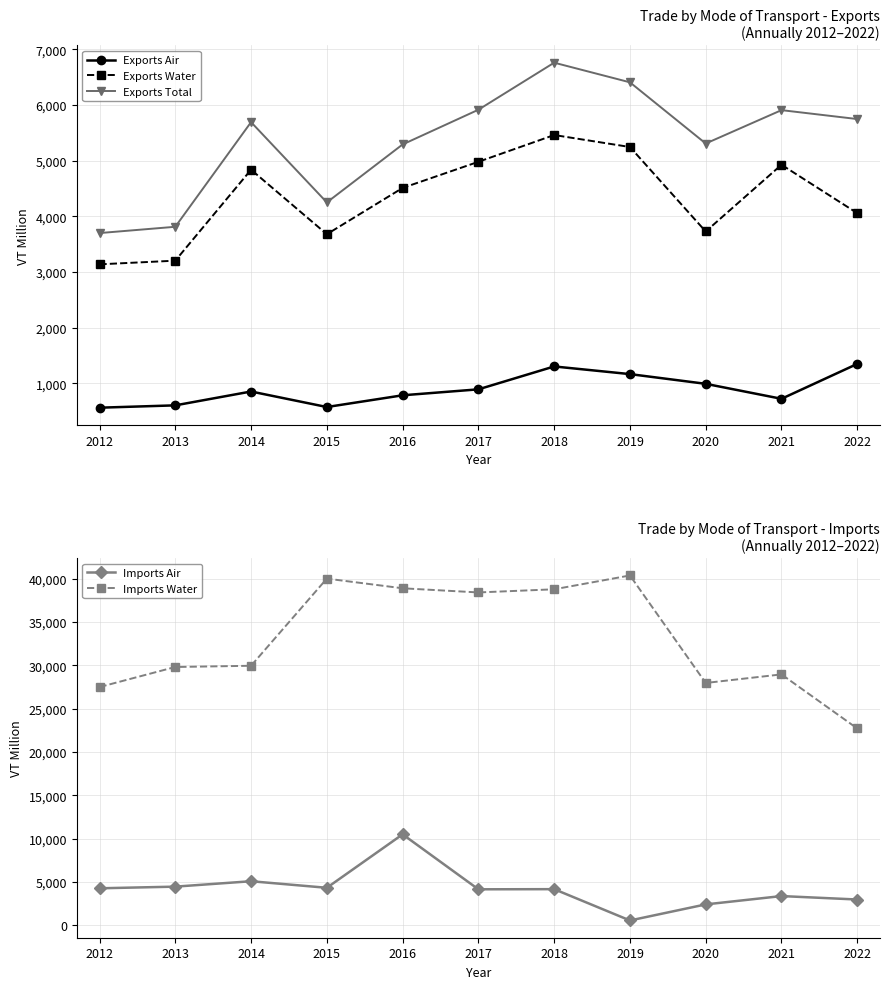

Is it true that Imports Water equals 29955.0 at 2014?

True